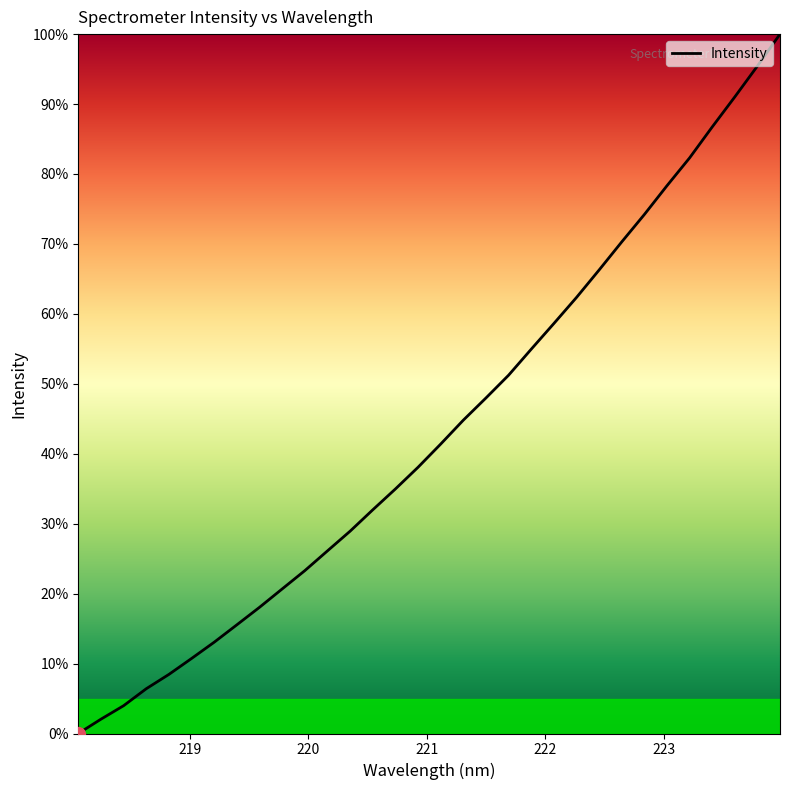

What is the difference between the maximum and minimum values?

100.0